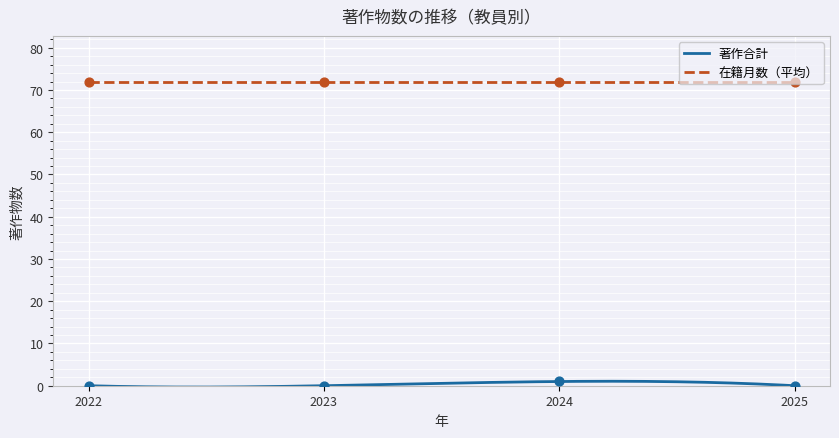

Which series has the largest total across all categories?

在籍月数